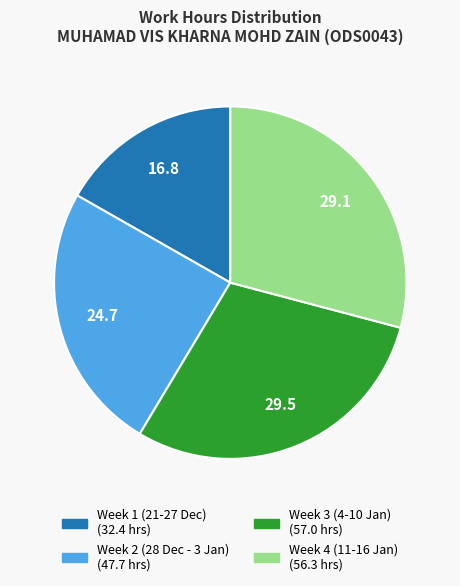

Is there any slice that represents more than half of the pie?

No